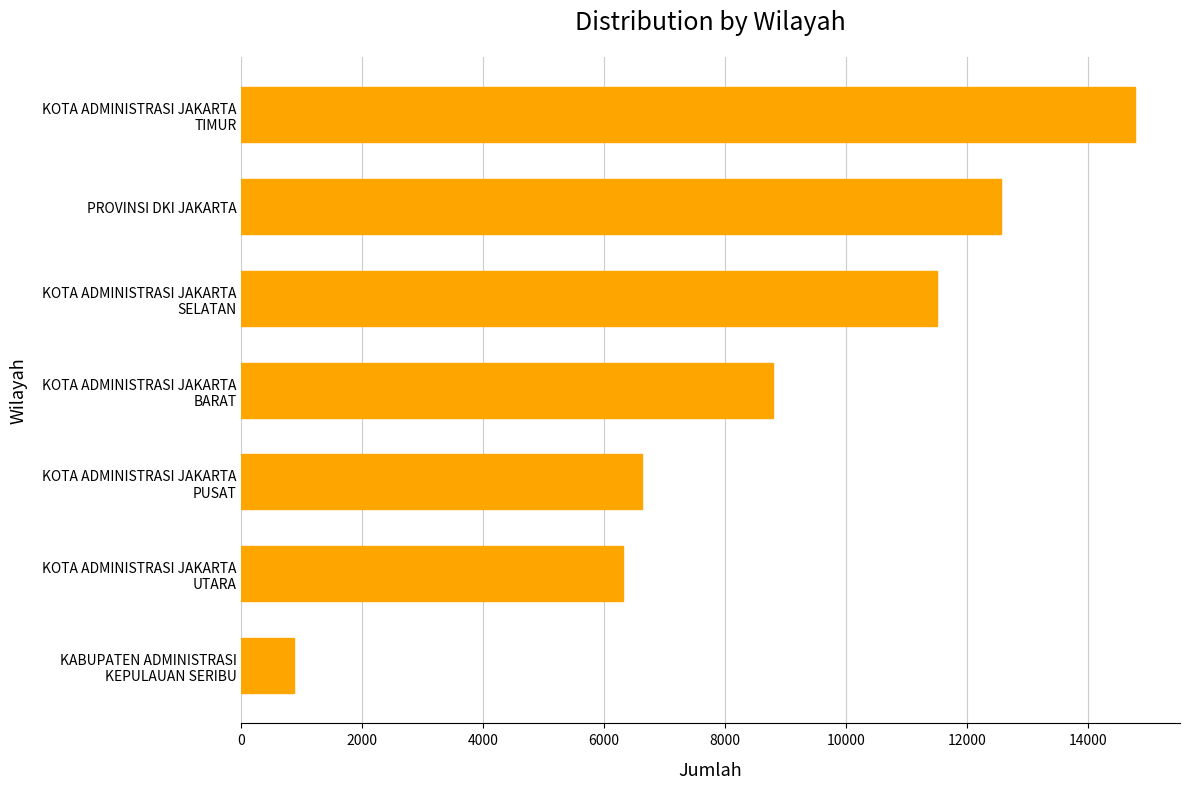

What is the difference between the maximum and minimum values?

13908